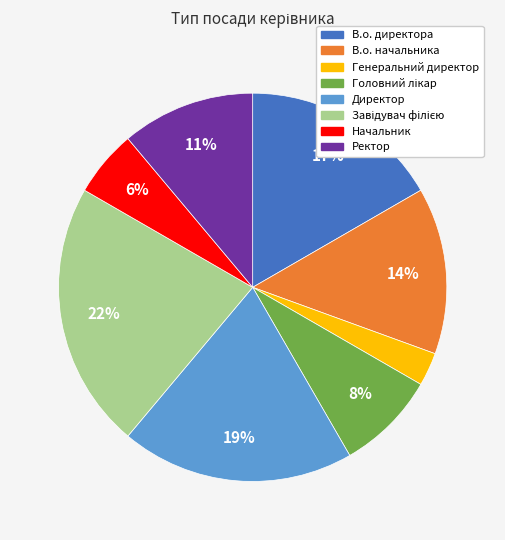

Which slice is the smallest?

Генеральний директор